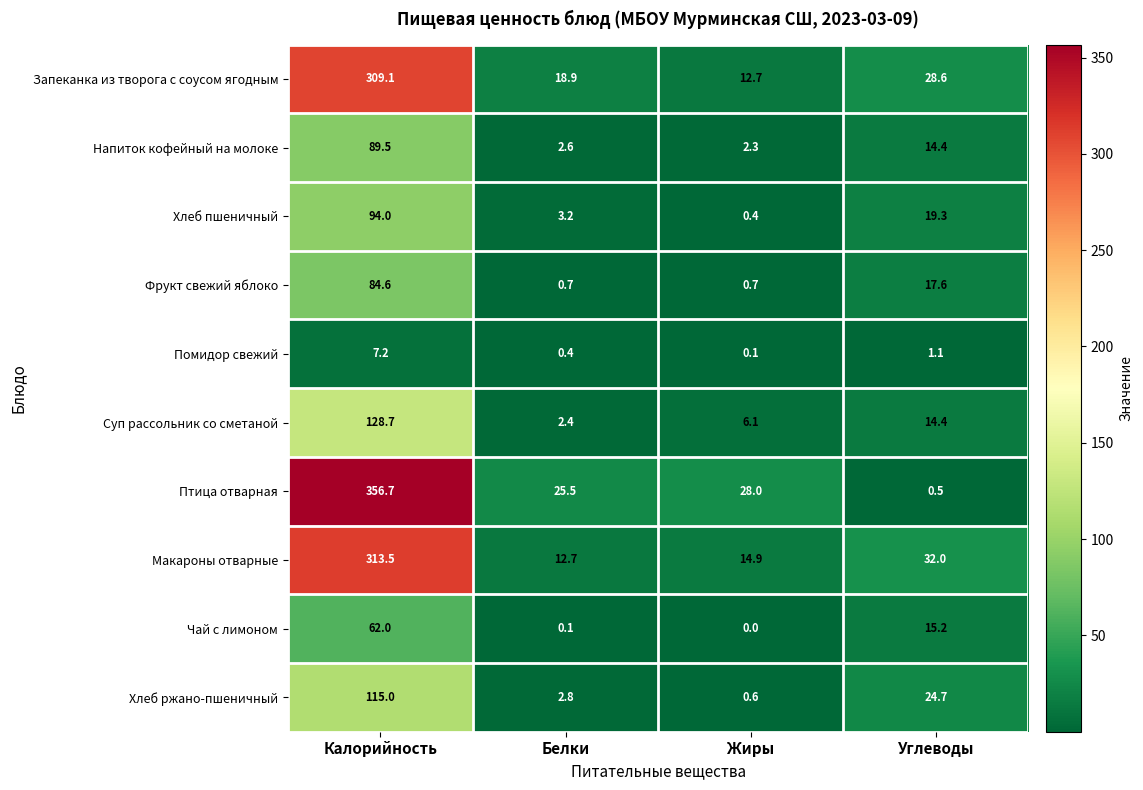

Which series has the largest total across all categories?

Птица отварная